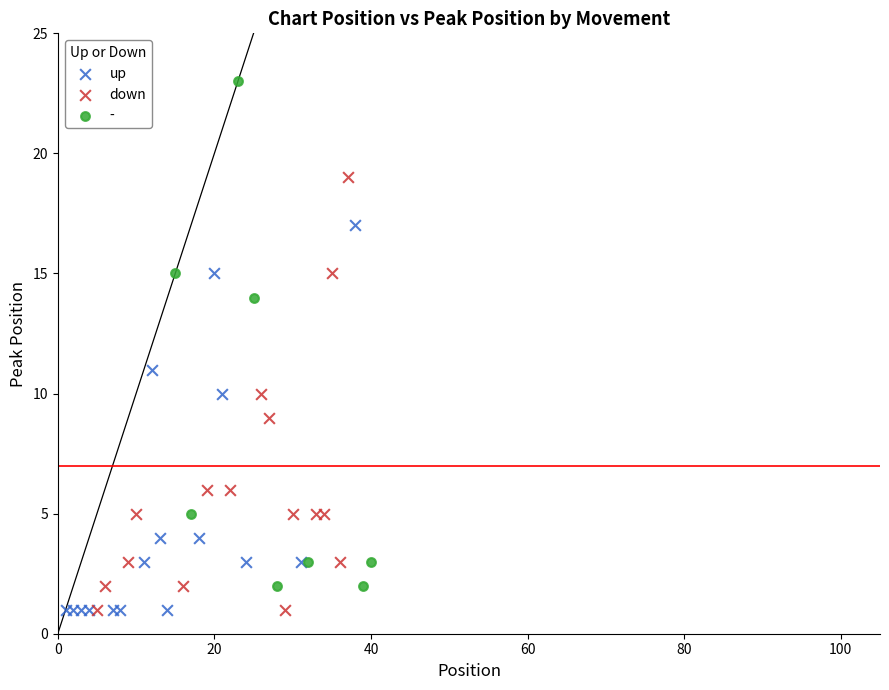

Which series has the largest Y range (max minus min)?

-